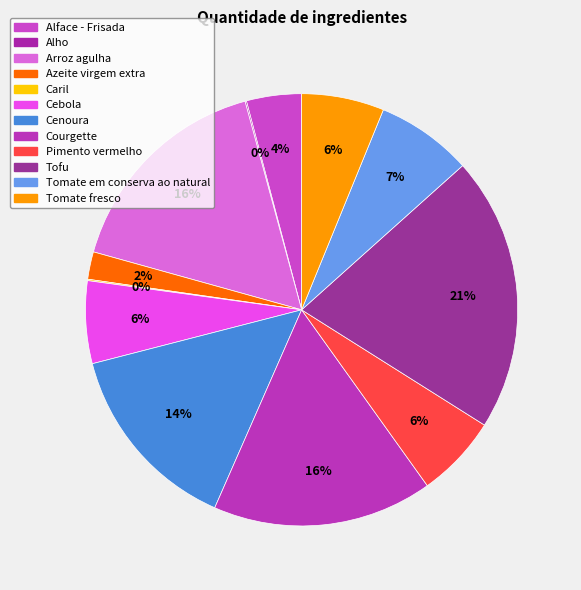

What is the ratio of the value at Courgette to the value at Tomate em conserva ao natural?

2.3